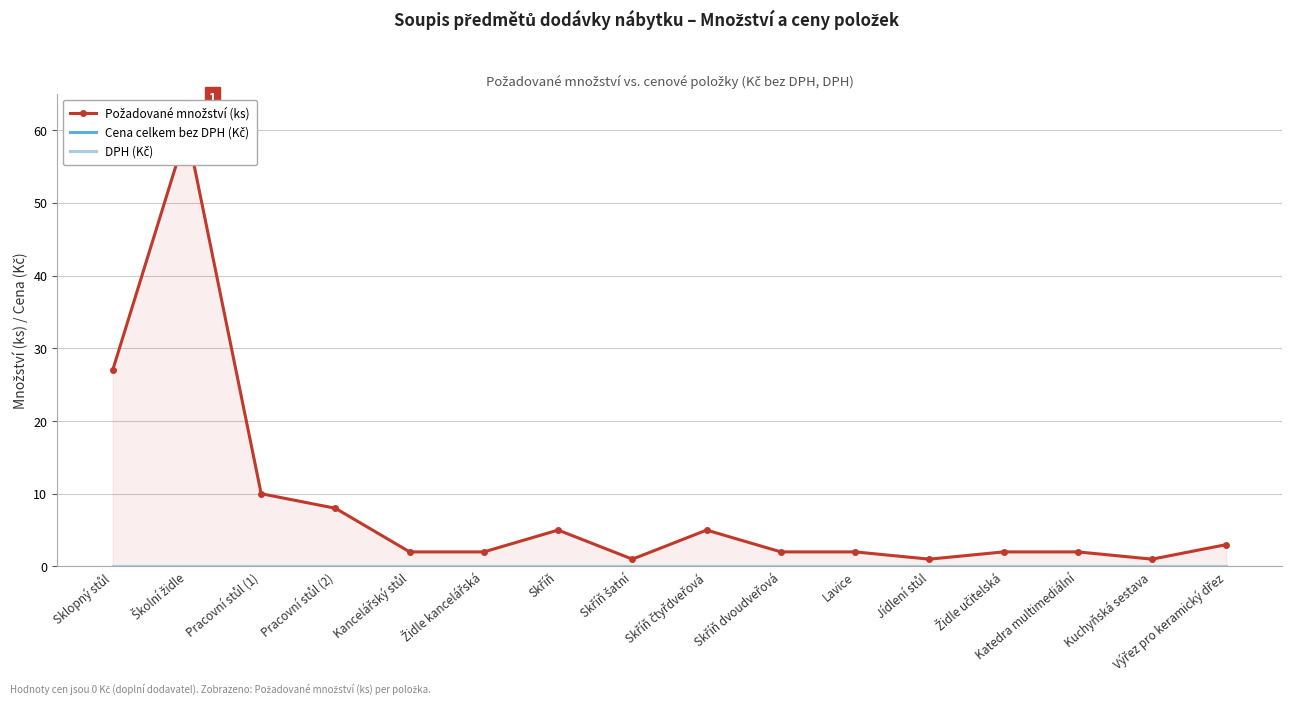

Reading right to left, what are all the values shown in this chart?

Požadované množství (ks): Výřez pro keramický dřez=3	Kuchyňská sestava=1	Katedra multimediální=2	Židle učitelská=2	Jídlení stůl=1	Lavice=2	Skříň dvoudveřová=2	Skříň čtyřdveřová=5	Skříň šatní=1	Skříň=5	Židle kancelářská=2	Kancelářský stůl=2	Pracovní stůl (2)=8	Pracovní stůl (1)=10	Školní židle=60	Sklopný stůl=27
Cena celkem bez DPH (Kč): Výřez pro keramický dřez=0	Kuchyňská sestava=0	Katedra multimediální=0	Židle učitelská=0	Jídlení stůl=0	Lavice=0	Skříň dvoudveřová=0	Skříň čtyřdveřová=0	Skříň šatní=0	Skříň=0	Židle kancelářská=0	Kancelářský stůl=0	Pracovní stůl (2)=0	Pracovní stůl (1)=0	Školní židle=0	Sklopný stůl=0
DPH (Kč): Výřez pro keramický dřez=0	Kuchyňská sestava=0	Katedra multimediální=0	Židle učitelská=0	Jídlení stůl=0	Lavice=0	Skříň dvoudveřová=0	Skříň čtyřdveřová=0	Skříň šatní=0	Skříň=0	Židle kancelářská=0	Kancelářský stůl=0	Pracovní stůl (2)=0	Pracovní stůl (1)=0	Školní židle=0	Sklopný stůl=0